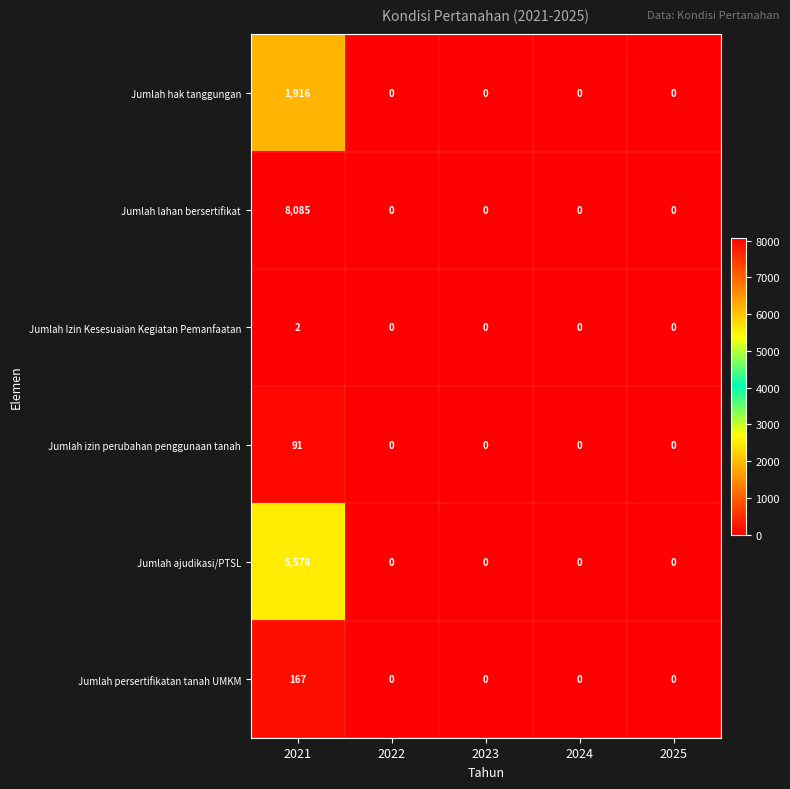

How many distinct data groups are displayed?

6